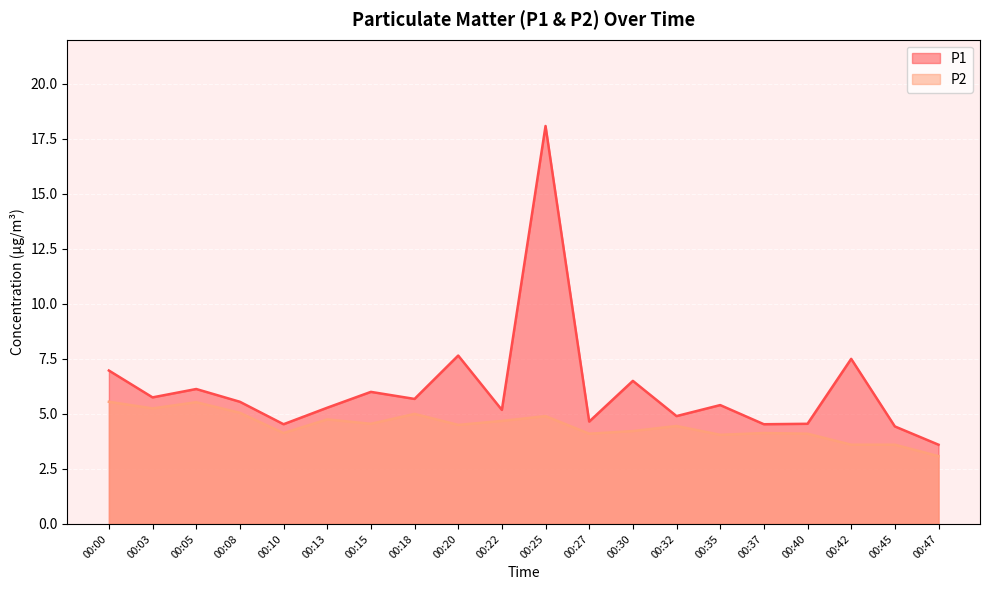

Between 00:08 and 00:20, which series saw the biggest shift?

P1